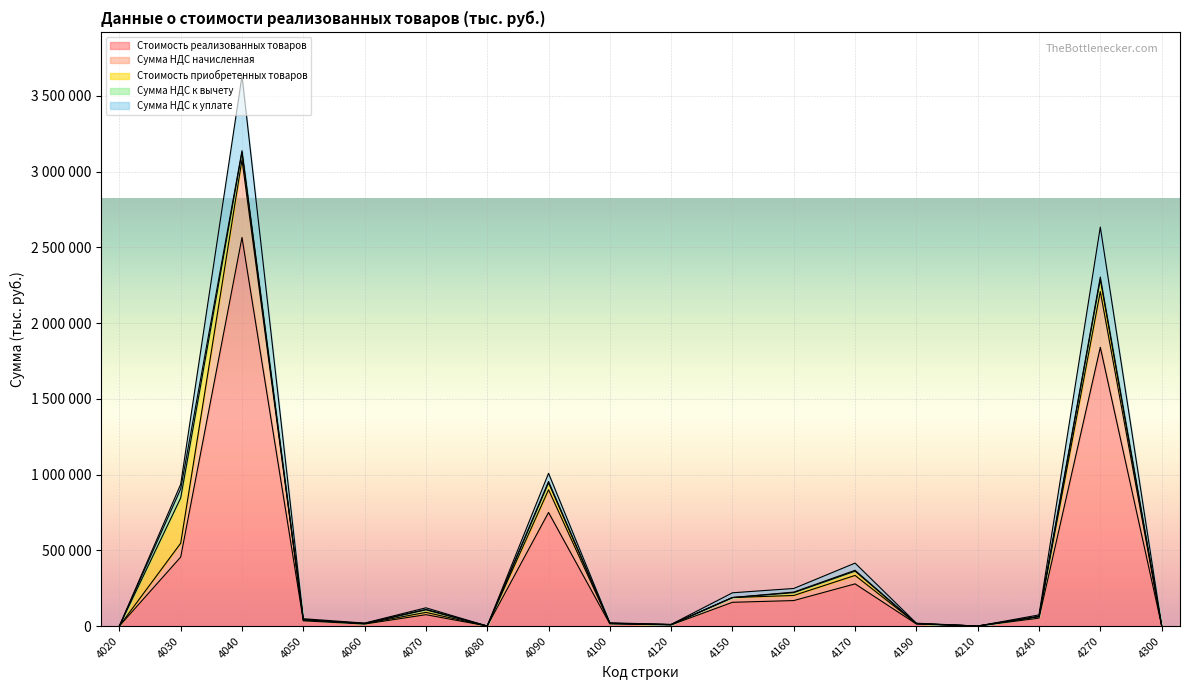

How many values in the Сумма НДС к уплате series exceed 10009?

8